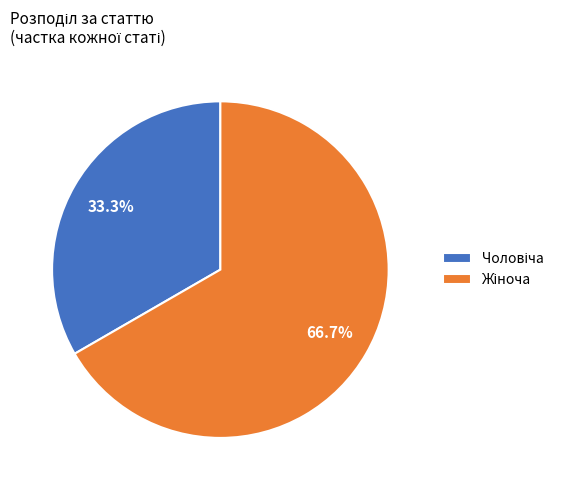

Is there any slice that represents more than half of the pie?

Yes